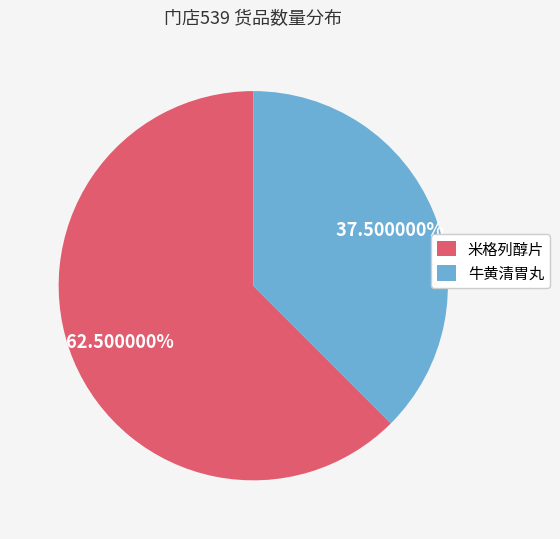

How much of the chart is everything except 牛黄清胃丸?

62.5%